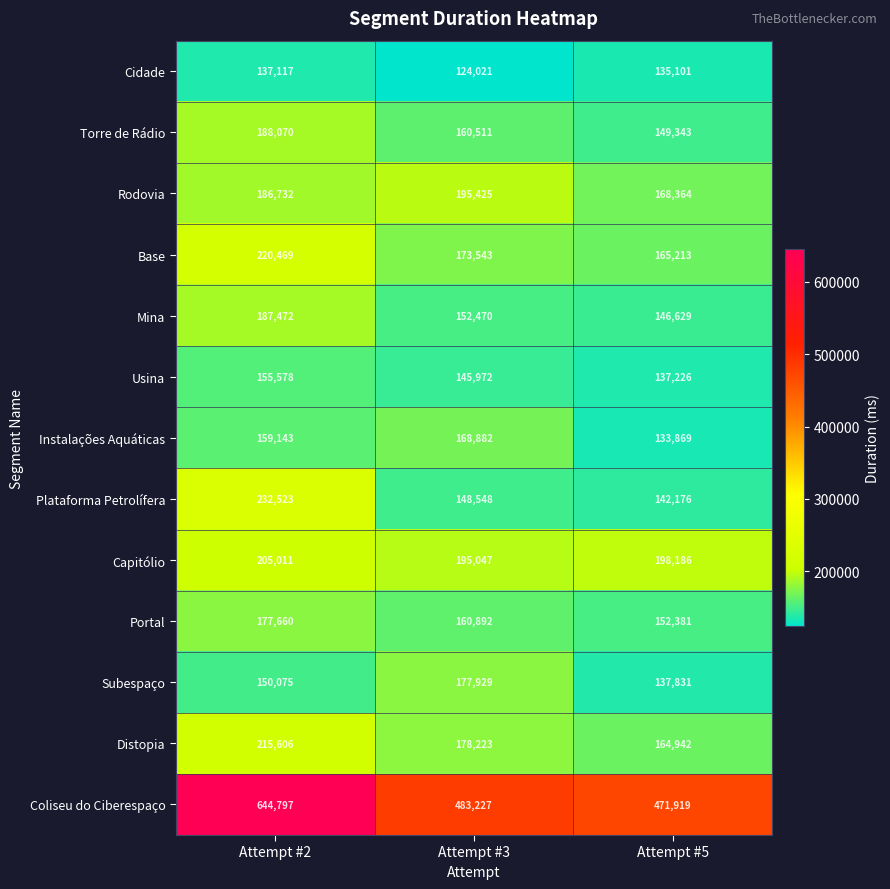

The value of Coliseu do Ciberespaço at Attempt #5 is 471919. True or false?

True